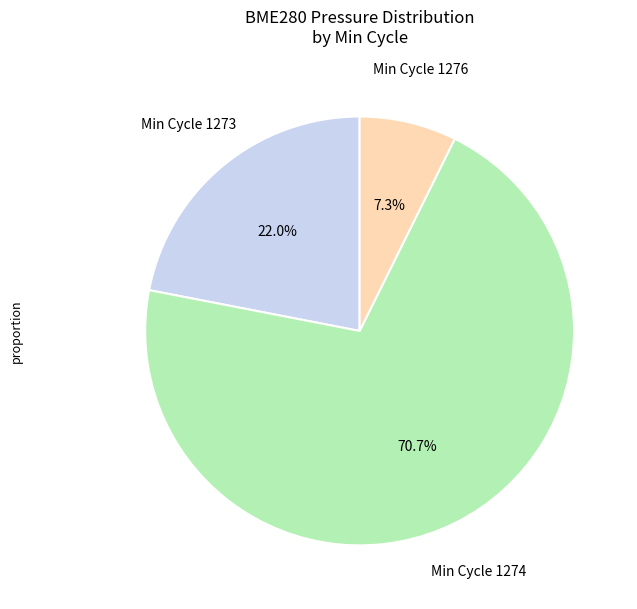

Is there any slice that represents more than half of the pie?

Yes